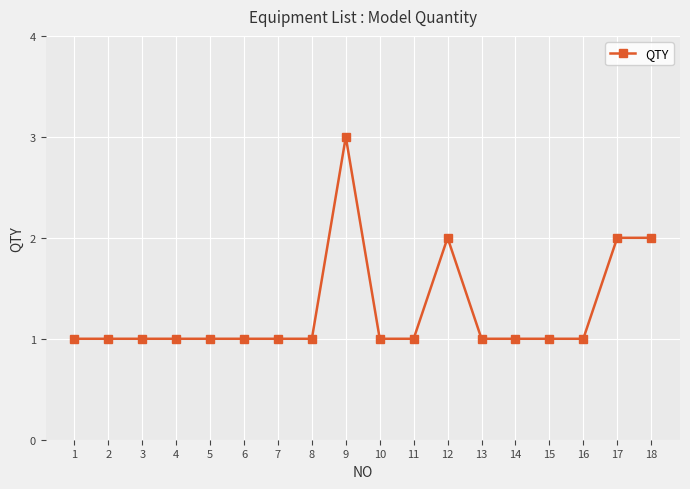

Count the number of categories in the chart.

18